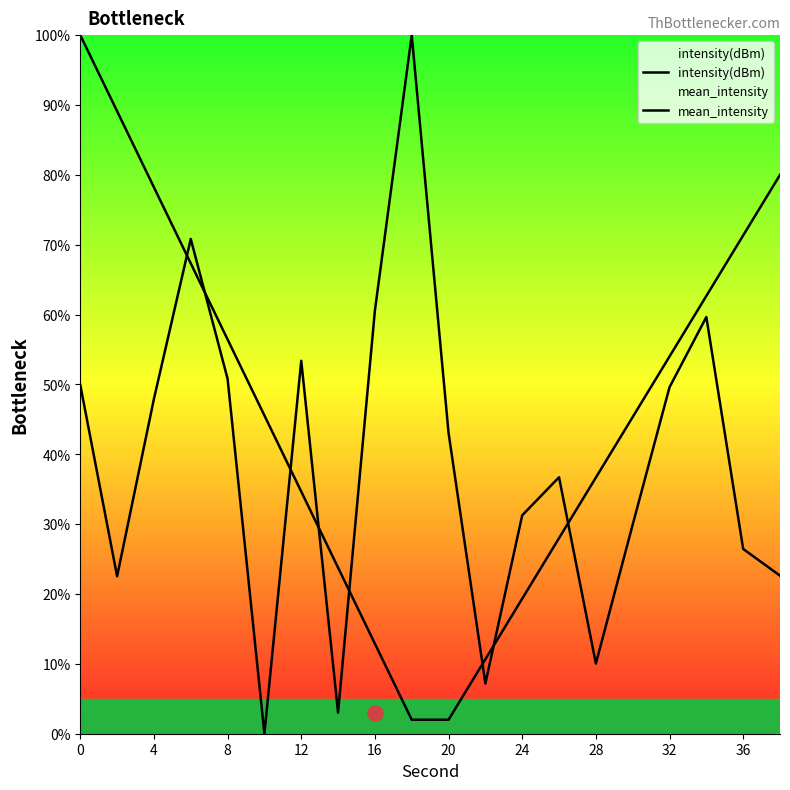

Which series has the largest Y range (max minus min)?

intensity(dBm)